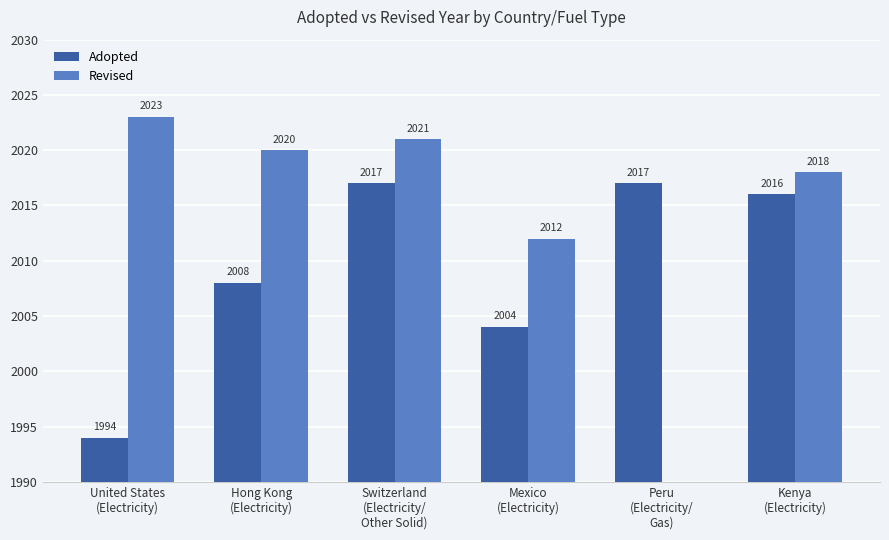

What is the difference between the Revised values at Mexico
(Electricity) and Kenya
(Electricity)?

6